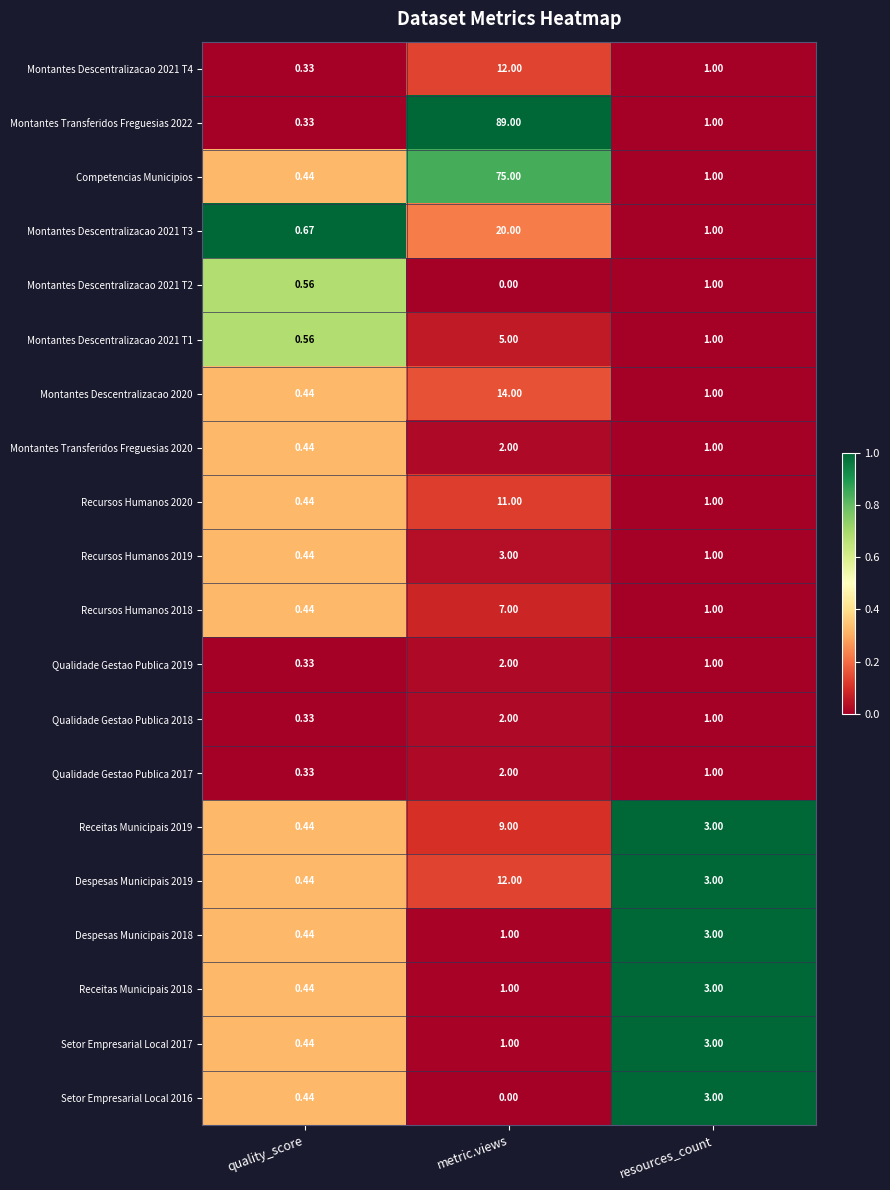

At which category is the sum across all series the highest?

metric.views